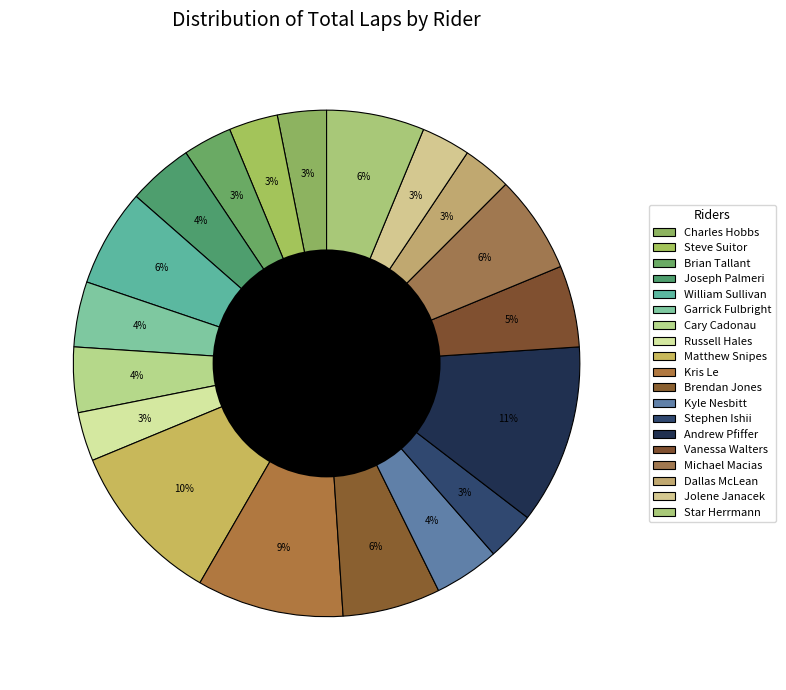

What portion of the pie excludes Michael Macias?

93.8%